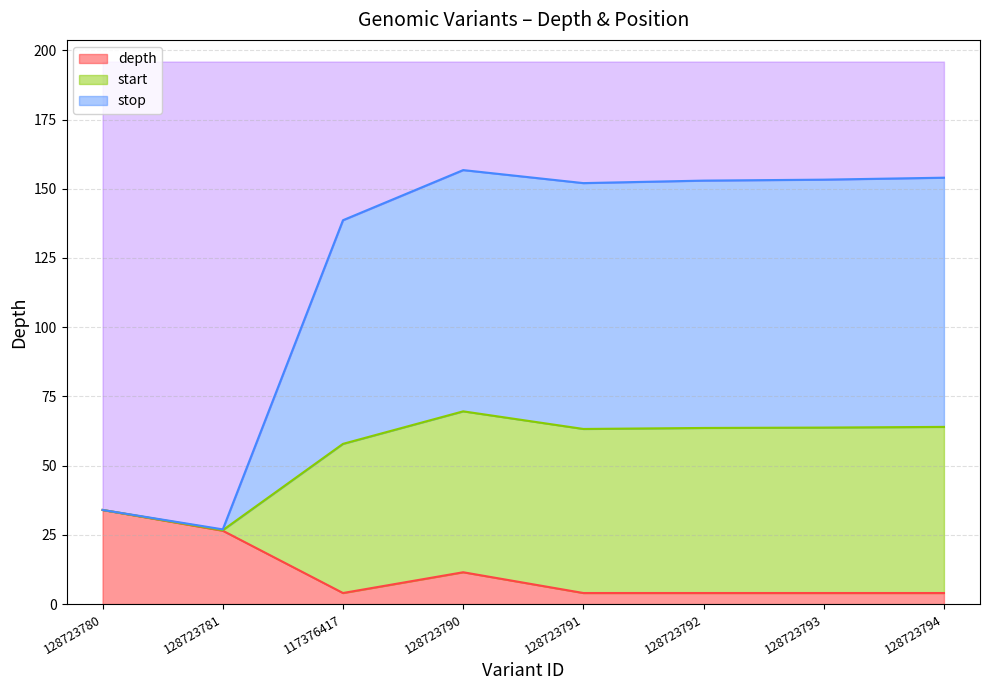

Between 128723790 and 128723793, which series saw the biggest shift?

depth